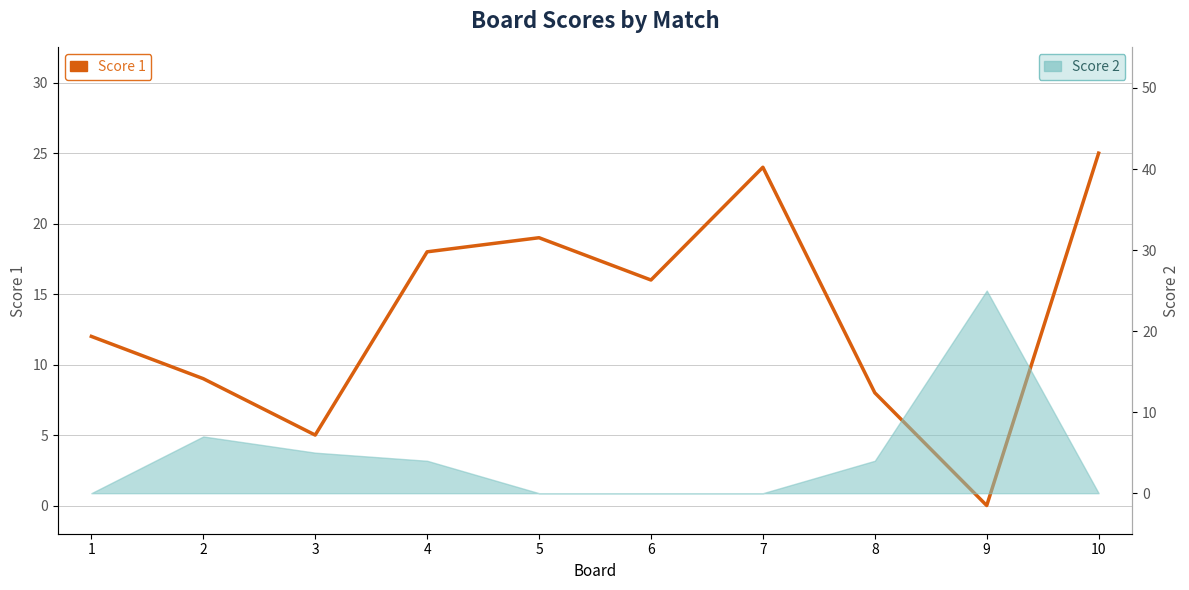

True or false: the data has more than 2 interior local peaks.

False